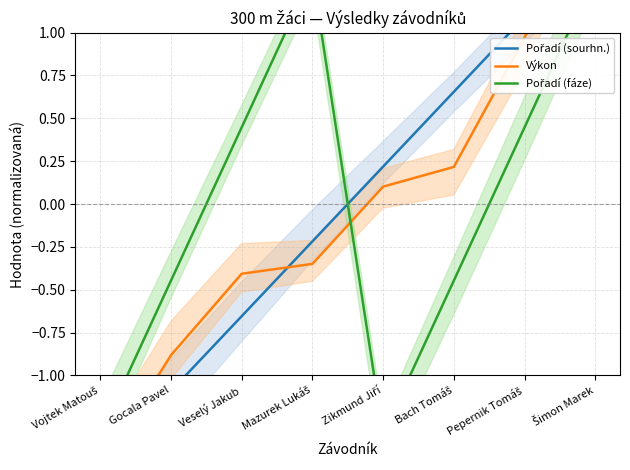

Which has a higher value, Vojtek Matouš or Mazurek Lukáš?

Mazurek Lukáš